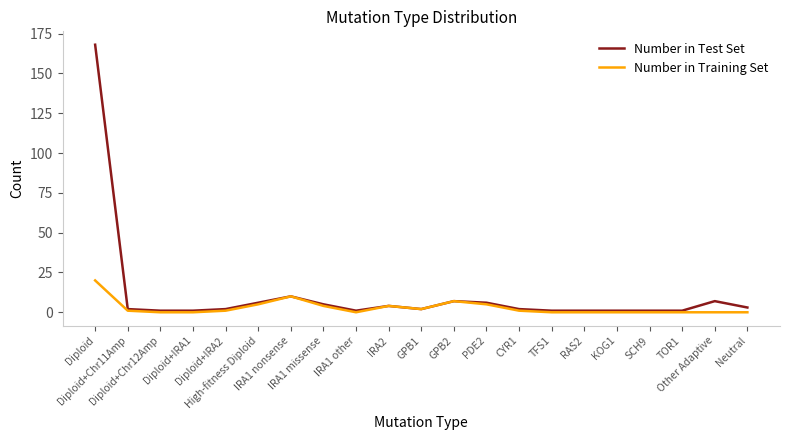

Which series has the widest spread of values?

Number in Test Set